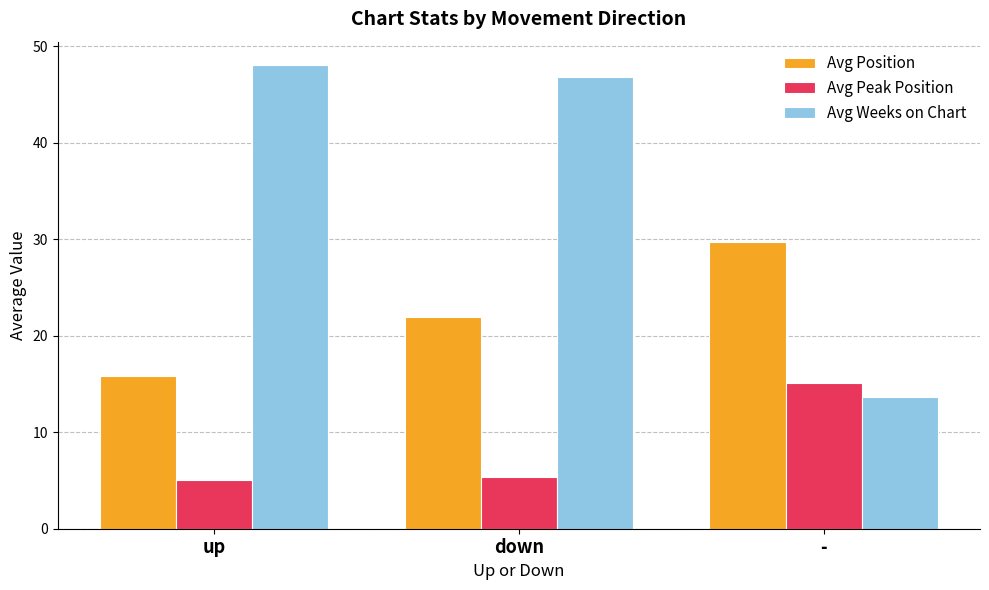

Between down and -, which series saw the biggest shift?

Avg Weeks on Chart